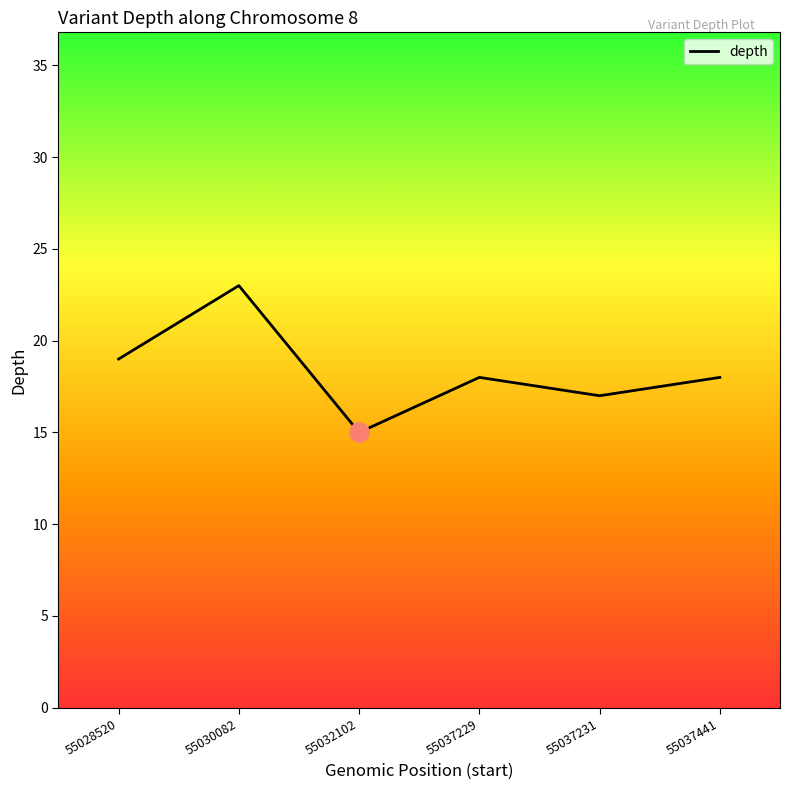

Is it true that the value at 55028520 is 27?

False